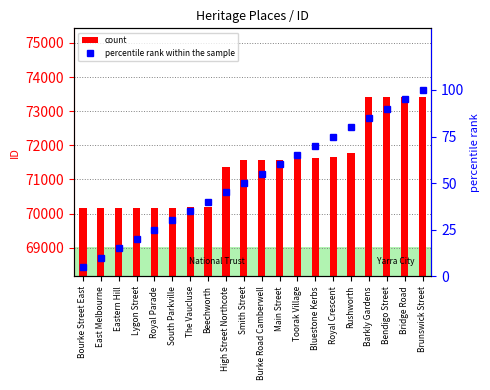

True or false: count has a value of 19634 at Bourke Street East.

False